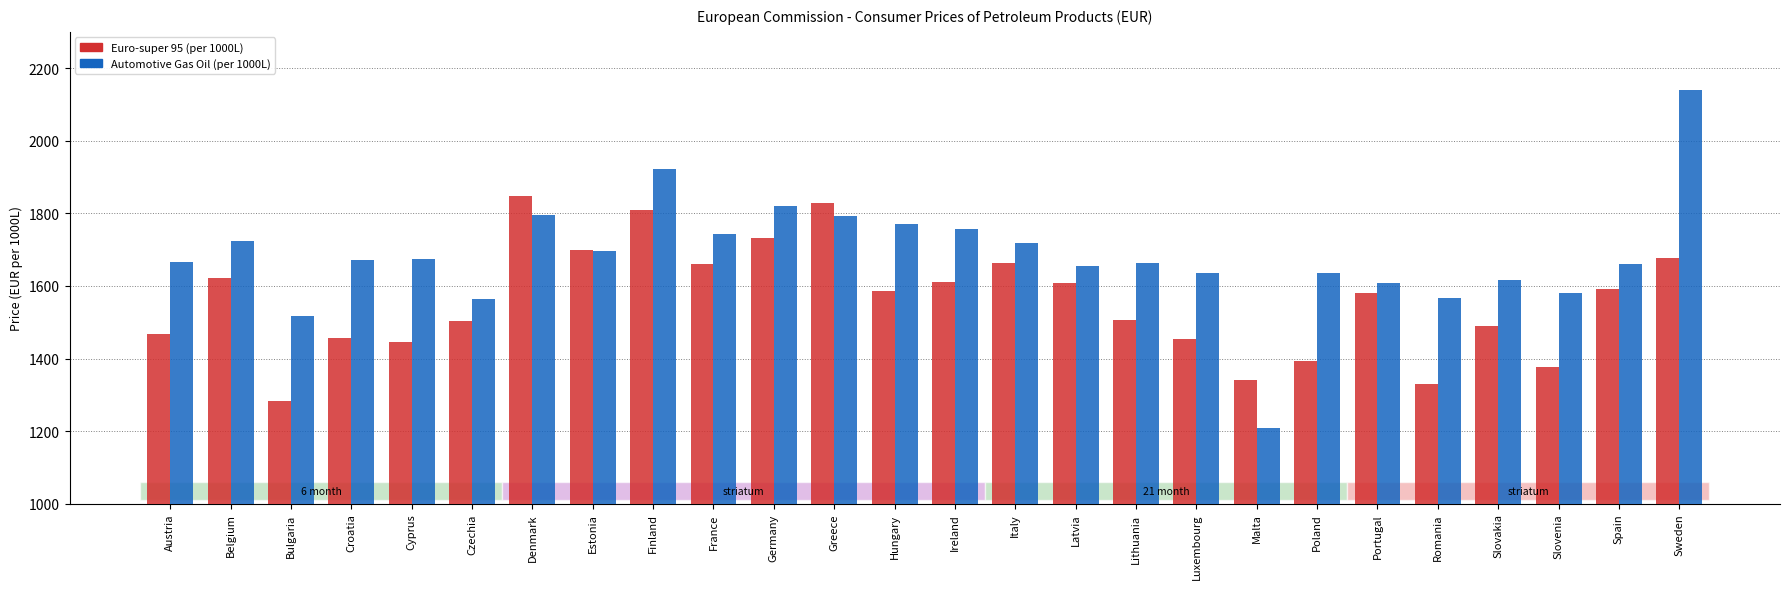

How many categories are shown in the chart?

26